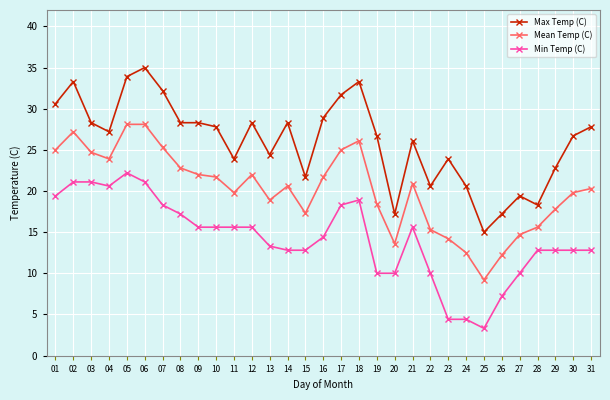

How many values in the Mean Temp (C) series exceed 20?

17